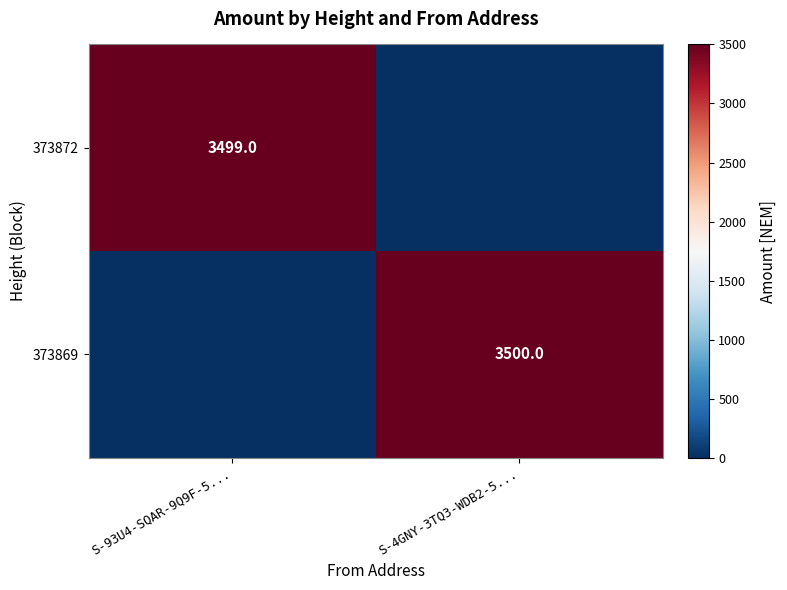

Is the value of 373869 at S-4GNY-3TQ3-WDB2-5... greater than the value of 373872 at S-93U4-SQAR-9Q9F-5...?

Yes